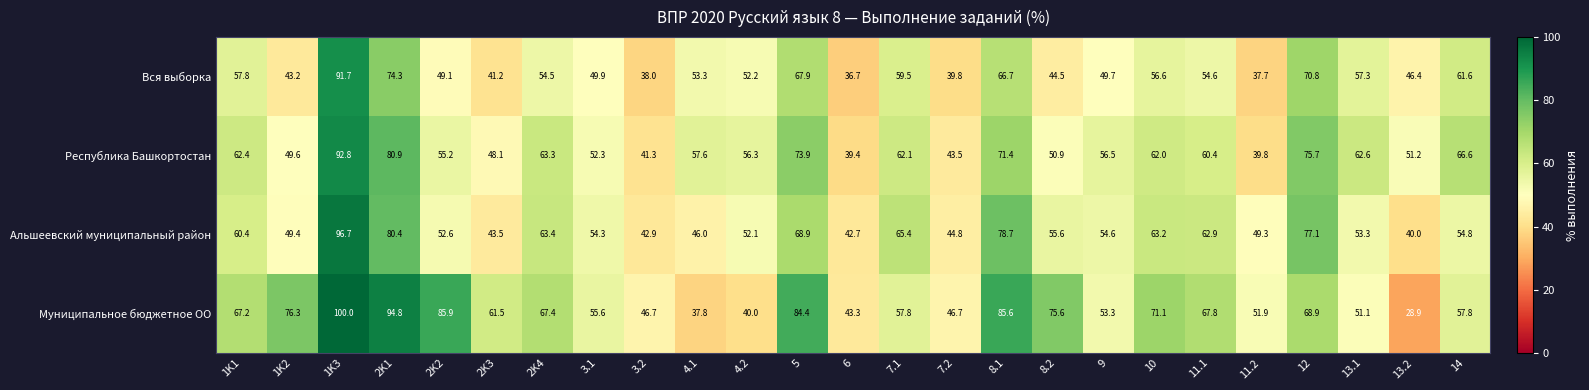

Where is Республика Башкортостан nearest to the value 66?

14